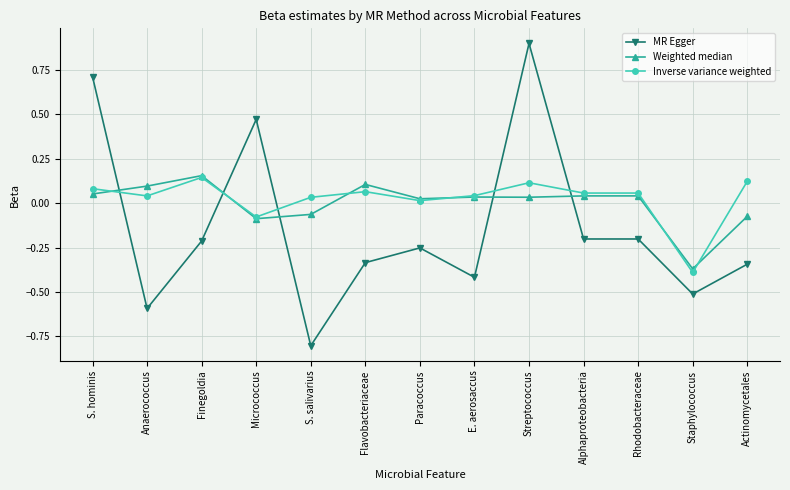

Rank the series at Streptococcus from lowest to highest value.

Weighted median, Inverse variance weighted, MR Egger